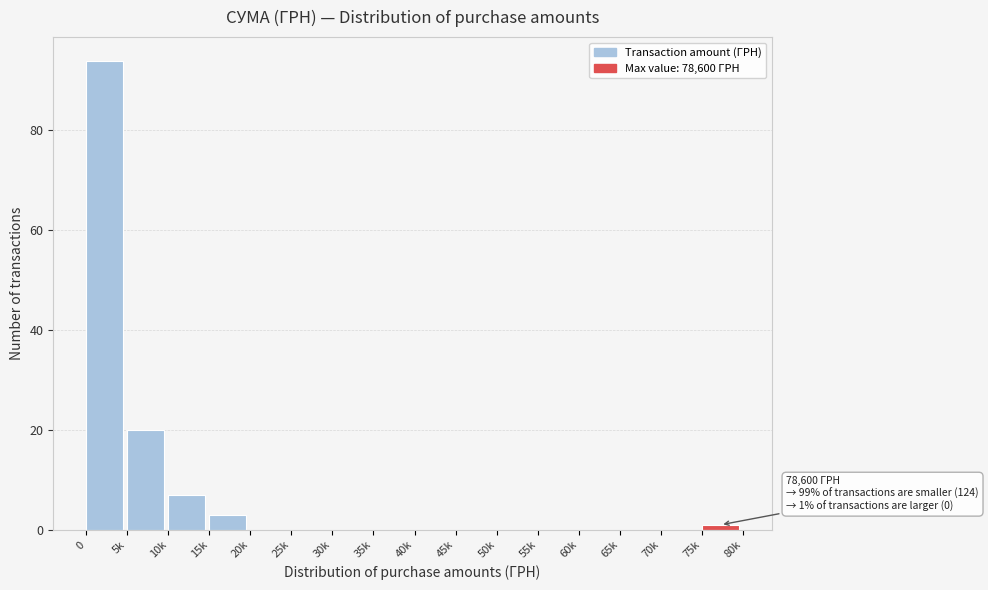

Reading left to right, list all the values displayed in this chart.

0=94	5k=20	10k=7	15k=3	20k=0	25k=0	30k=0	35k=0	40k=0	45k=0	50k=0	55k=0	60k=0	65k=0	70k=0	75k=1